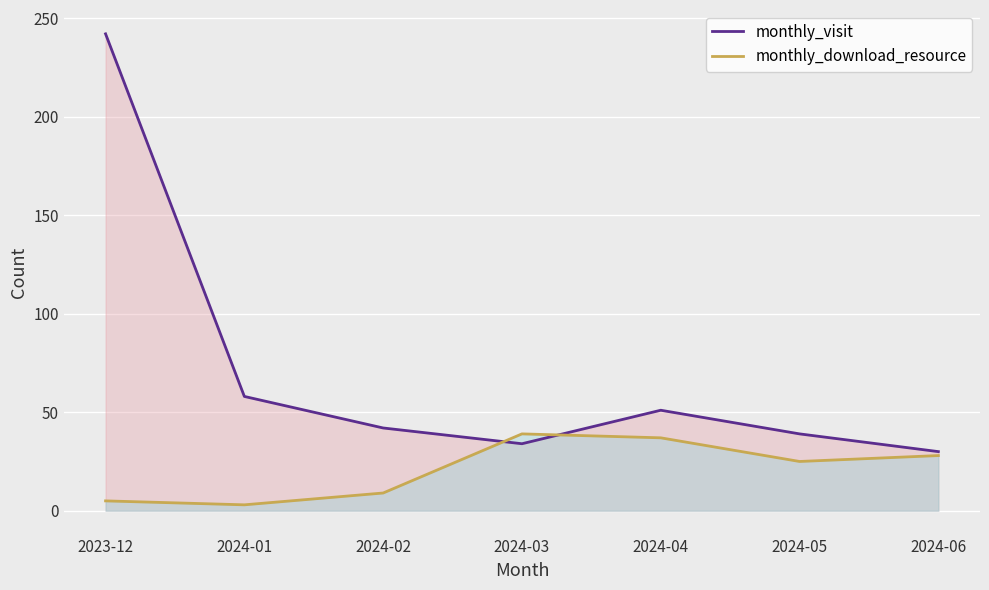

Rank the series at 2024-04 from lowest to highest value.

monthly_download_resource, monthly_visit